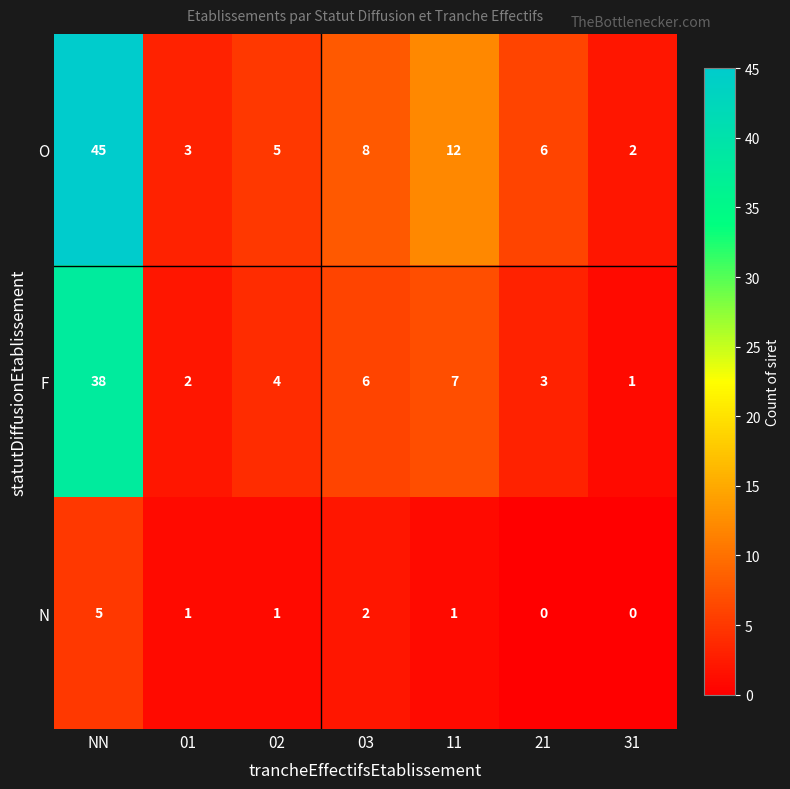

At which category is the sum across all series the highest?

NN